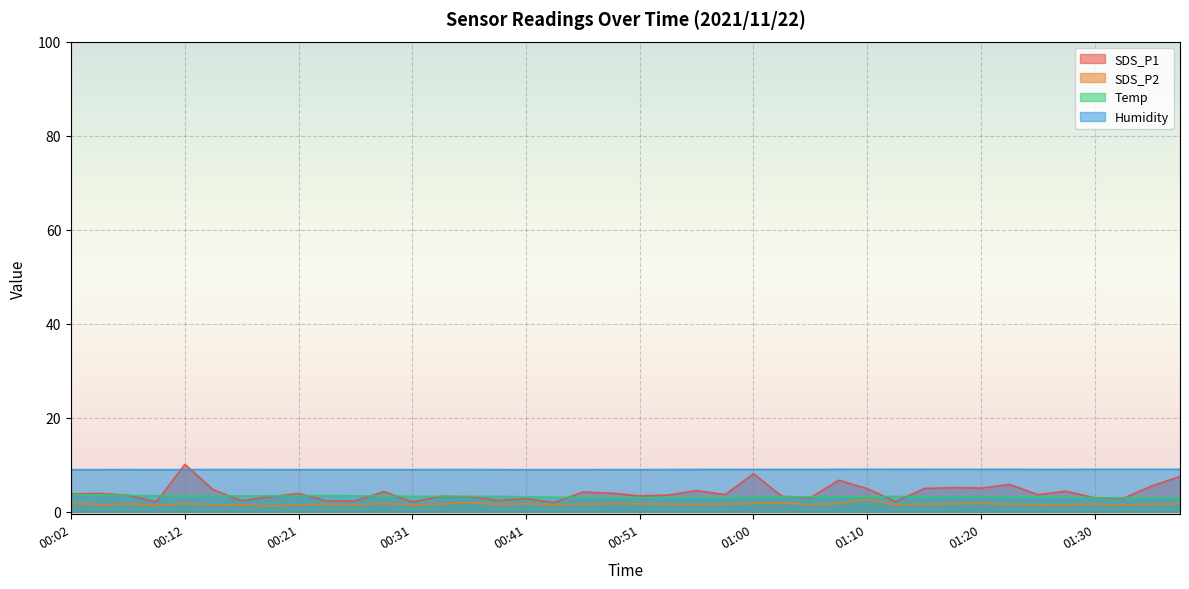

What is the sum of the Temp values at 00:38 and 00:41?

6.5